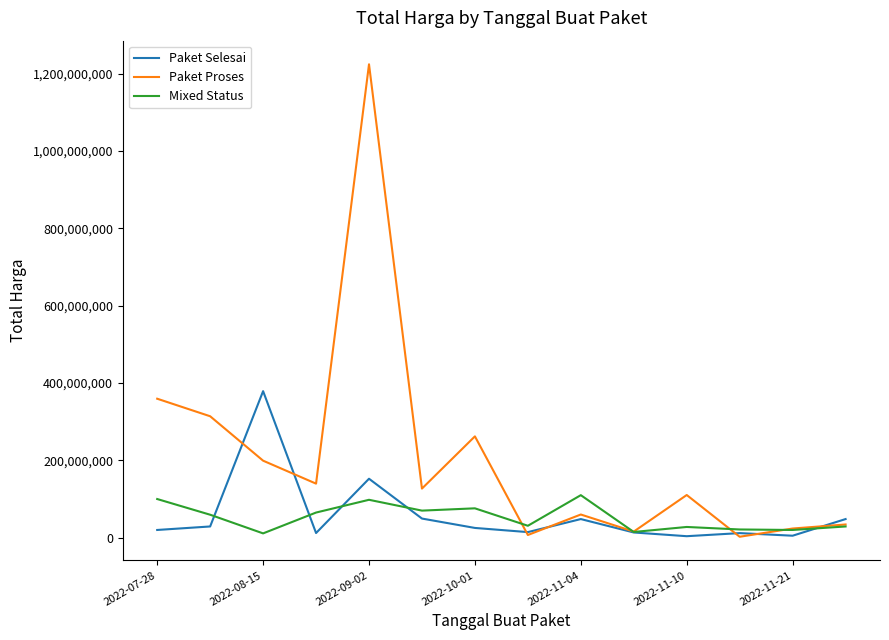

After their last crossing, which series has the higher values: Mixed Status or Paket Selesai?

Paket Selesai